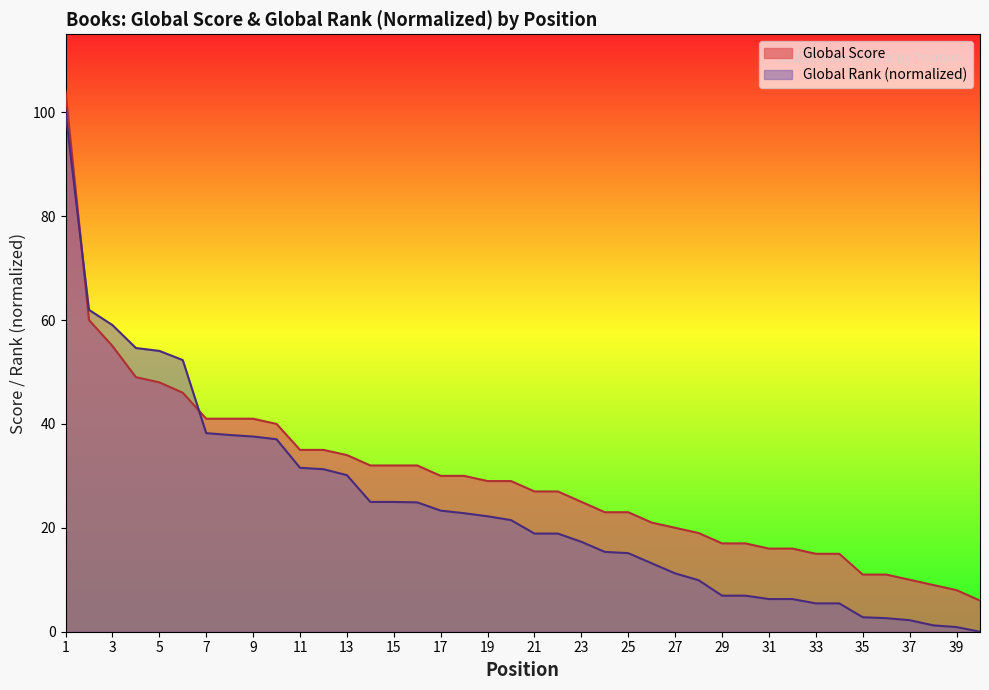

How many categories are shown in the chart?

40